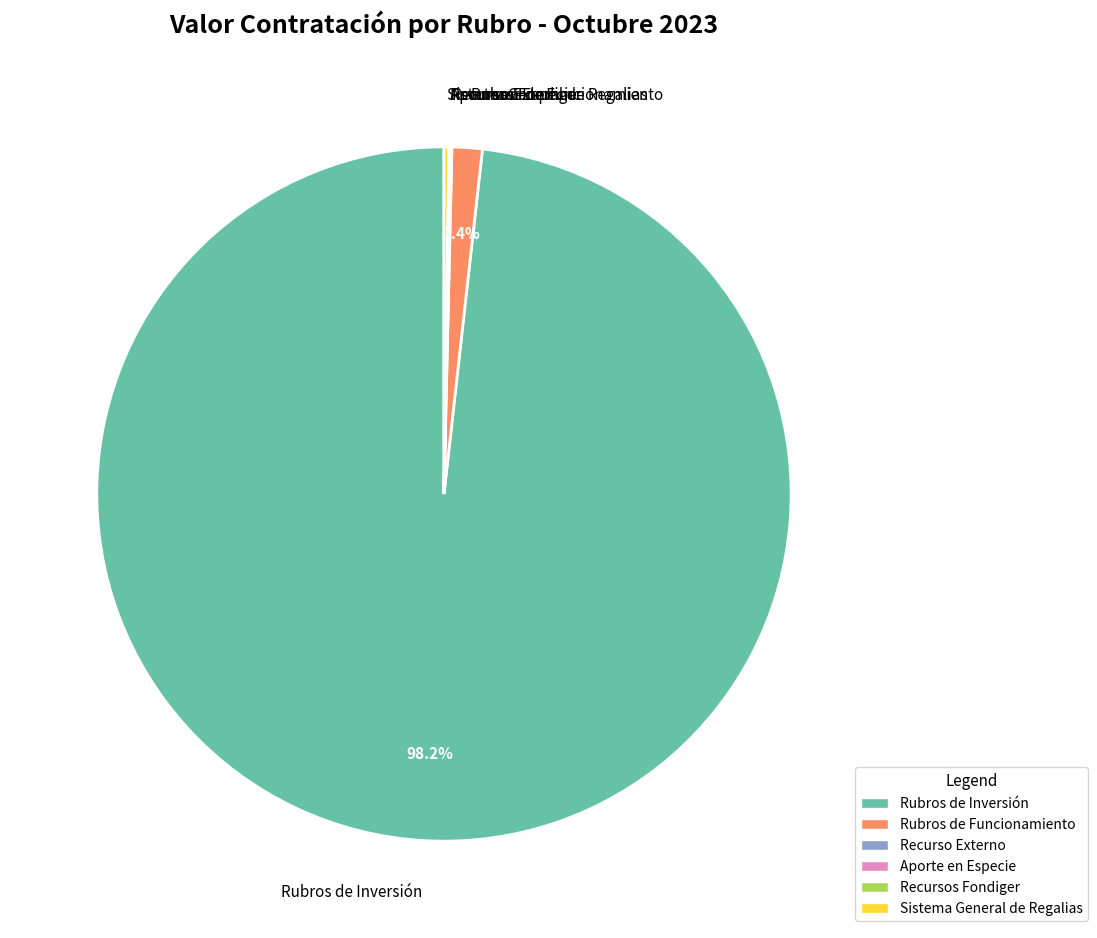

How much of the chart is everything except Rubros de Funcionamiento?

98.6%